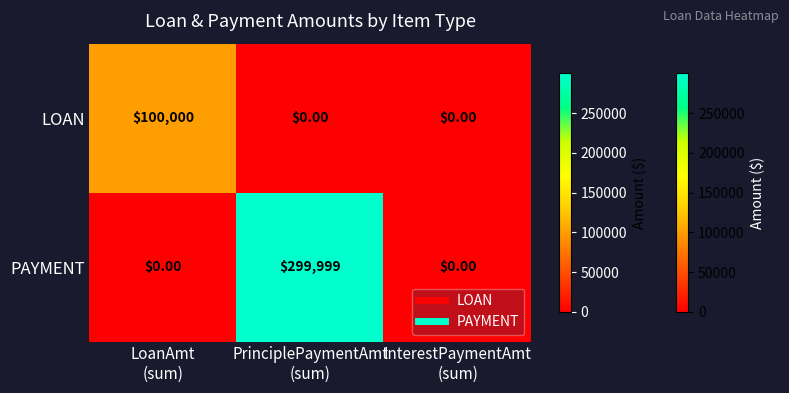

Rank the series by their average value, from highest to lowest.

PAYMENT, LOAN